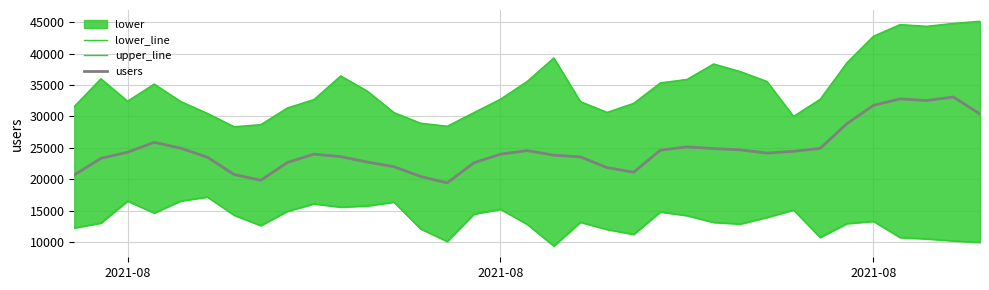

How many lines are shown in the chart?

3